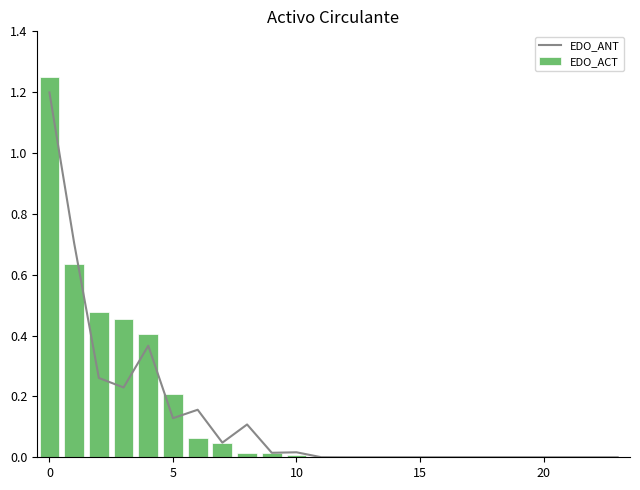

Which series has the largest total across all categories?

EDO_ACT